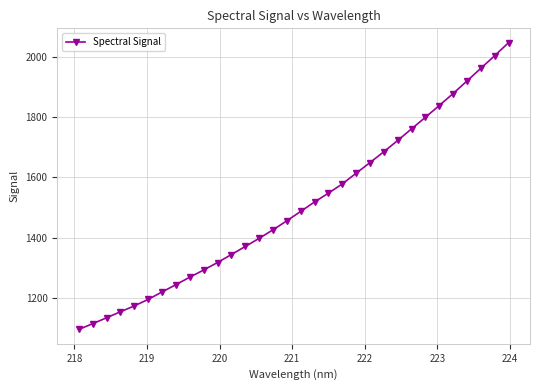

Count the number of categories in the chart.

32